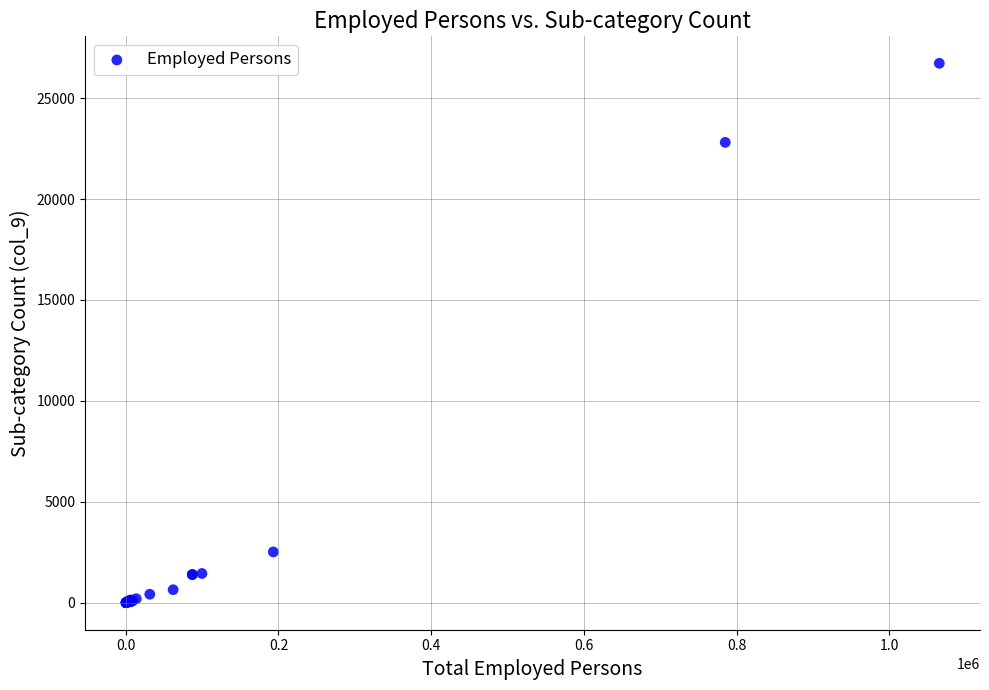

What Y value in the scatter plot is closest to 13362?

22806